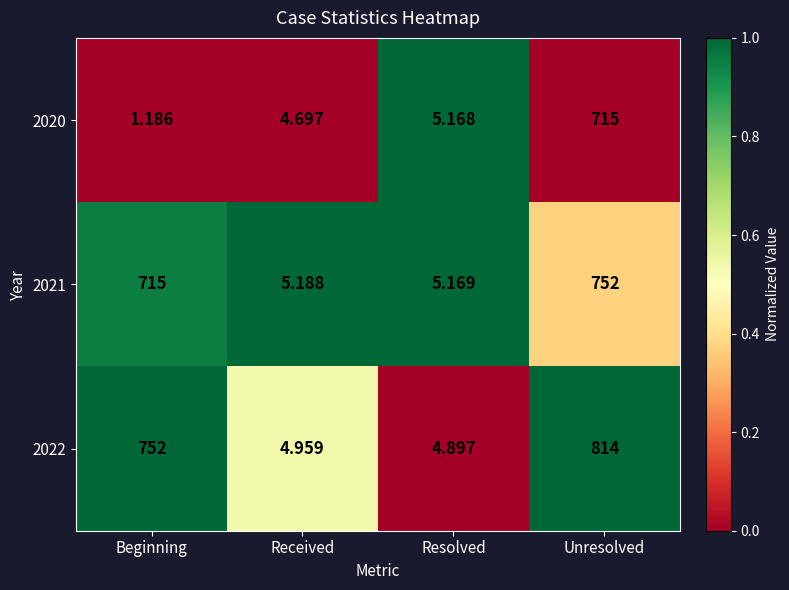

At which label does 2020 reach its peak?

Unresolved